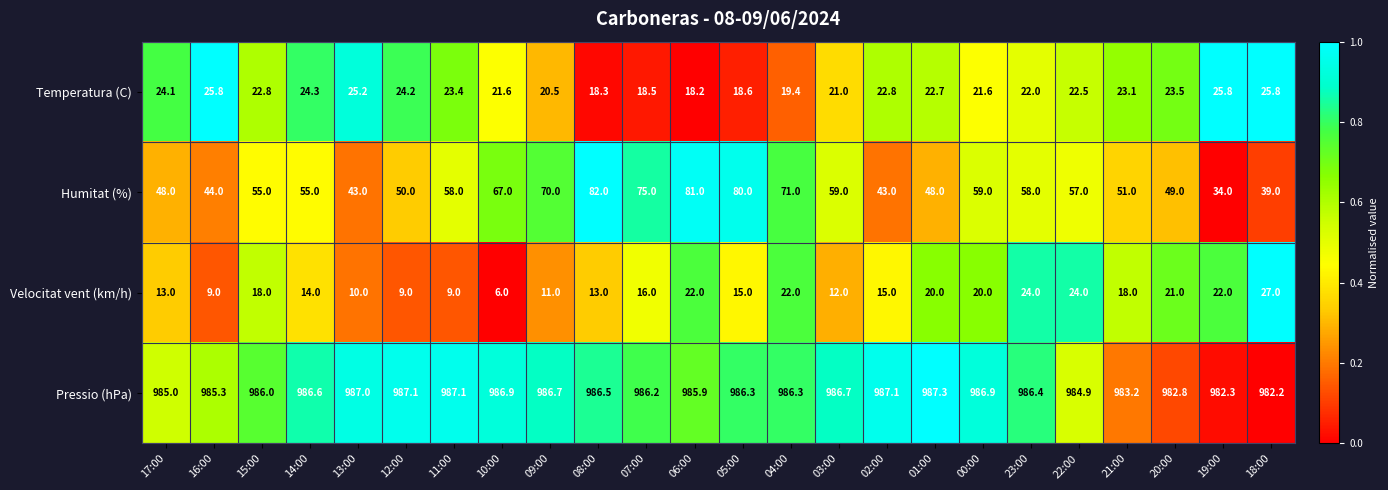

At 09:00, list the series in order from largest to smallest.

Pressio (hPa), Humitat (%), Temperatura (C), Velocitat vent (km/h)